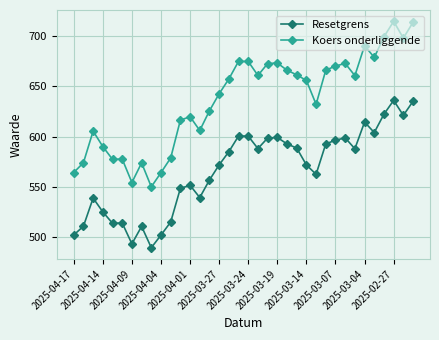

True or false: Resetgrens and Koers onderliggende intersect in this chart.

False